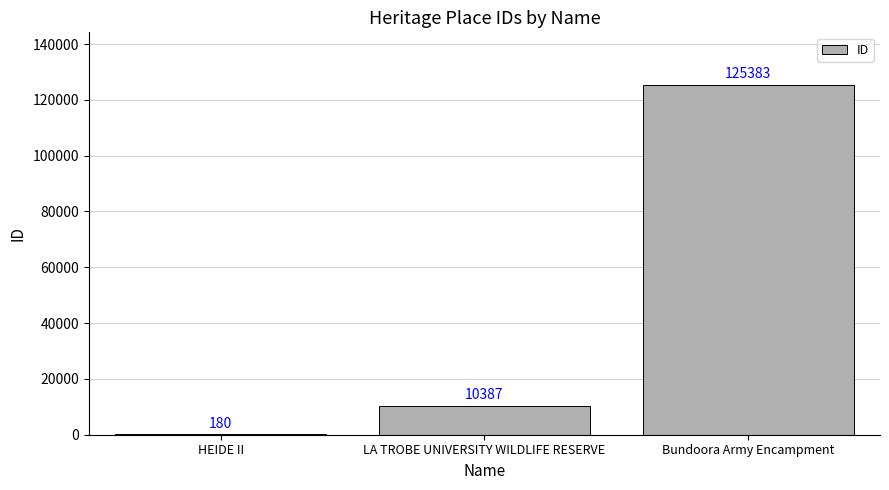

The chart shows a value of 125383 at Bundoora Army Encampment. True or false?

True